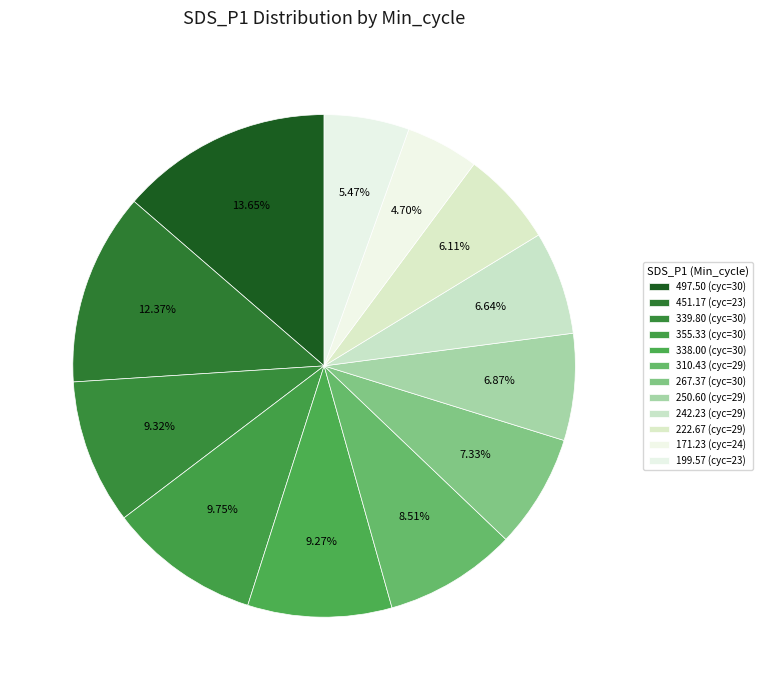

Does any single category account for the majority?

No